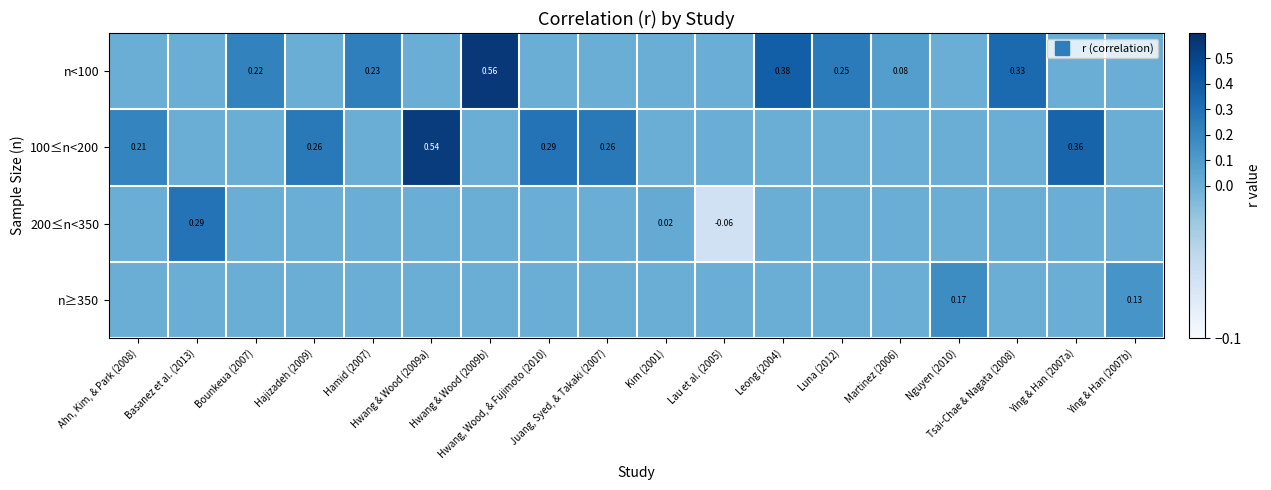

List the labels in order of 200≤n<350 value, largest first.

Basanez et al. (2013), Kim (2001), Ahn, Kim, & Park (2008), Bounkeua (2007), Hajizadeh (2009), Hamid (2007), Hwang & Wood (2009a), Hwang & Wood (2009b), Hwang, Wood, & Fujimoto (2010), Juang, Syed, & Takaki (2007), Leong (2004), Luna (2012), Martinez (2006), Nguyen (2010), Tsai-Chae & Nagata (2008), Ying & Han (2007a), Ying & Han (2007b), Lau et al. (2005)